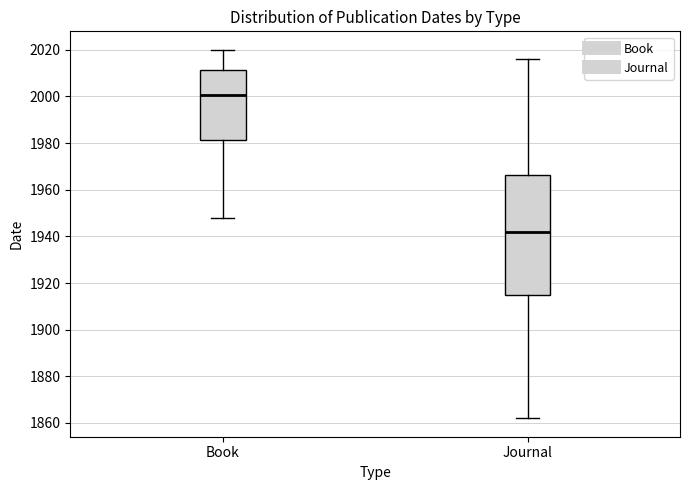

Comparing the boxes themselves (not the whiskers), which one is the tallest?

Journal